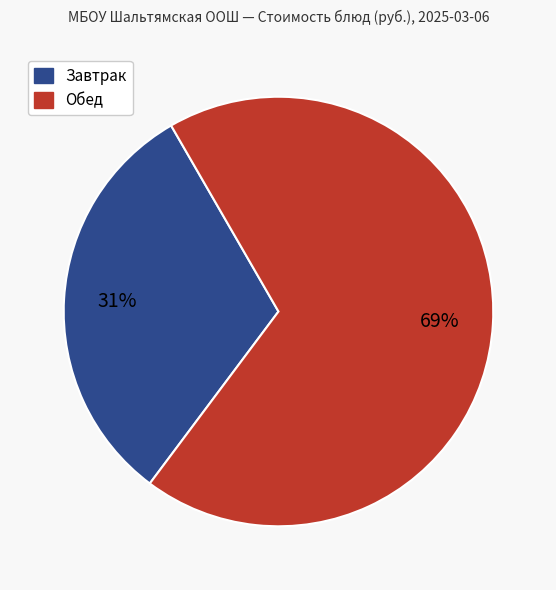

Is there a majority slice in this chart?

Yes